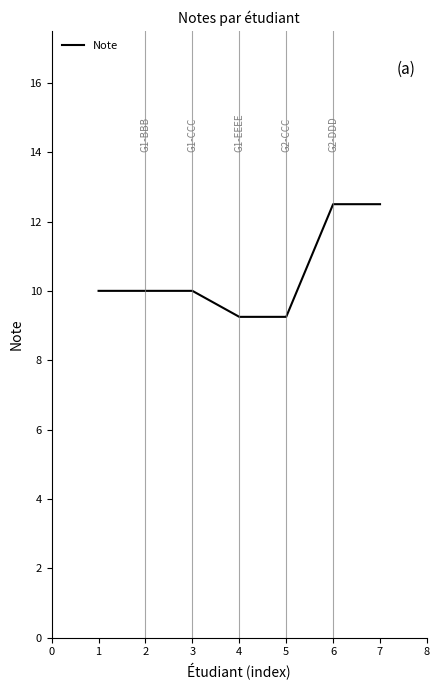

Count the number of data series in this chart.

1